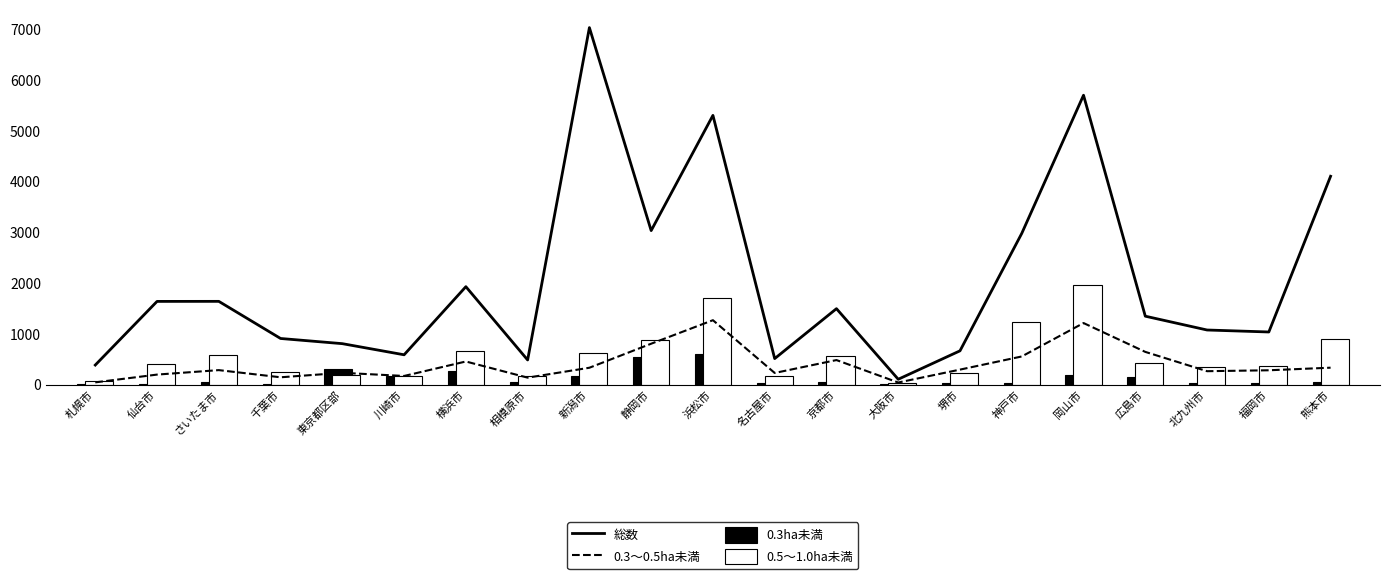

Rank the series by their maximum value, from highest to lowest.

総数, 0.5～1.0ha未満, 0.3～0.5ha未満, 0.3ha未満